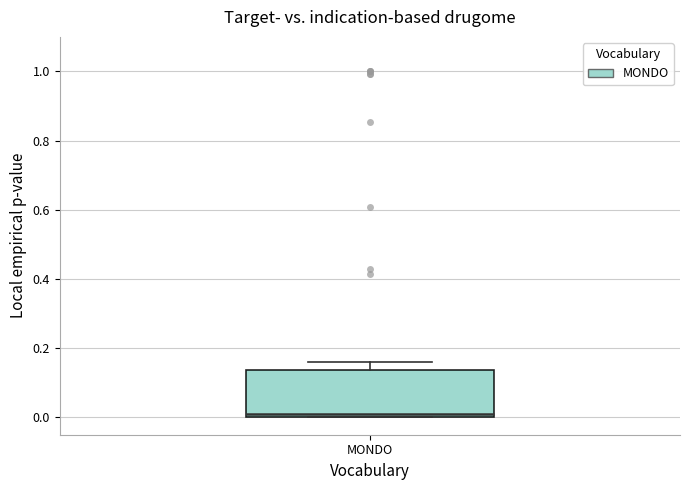

Transcribe this box plot: give where the median line is, the range the box spans, and where the two whiskers end, as read against the y-axis. The values are not printed on the chart, so give them approximately, as read against the axis.

median 0.02, box 0.00 to 0.14, whiskers 0.00 to 0.16